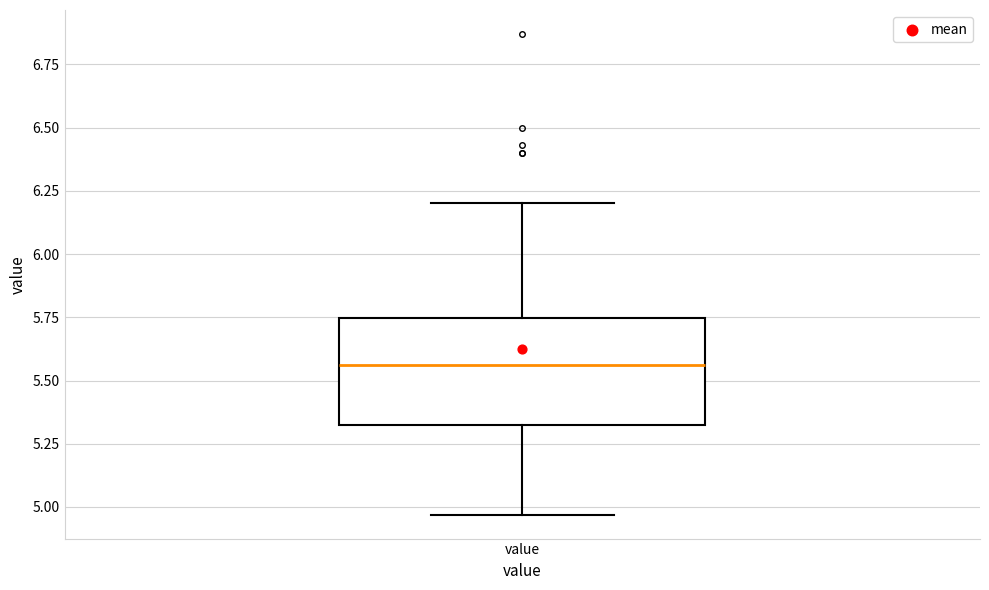

Where does the upper whisker of the box for value end on the y-axis? The values are not printed on the chart, so give them approximately, as read against the axis.

6.20